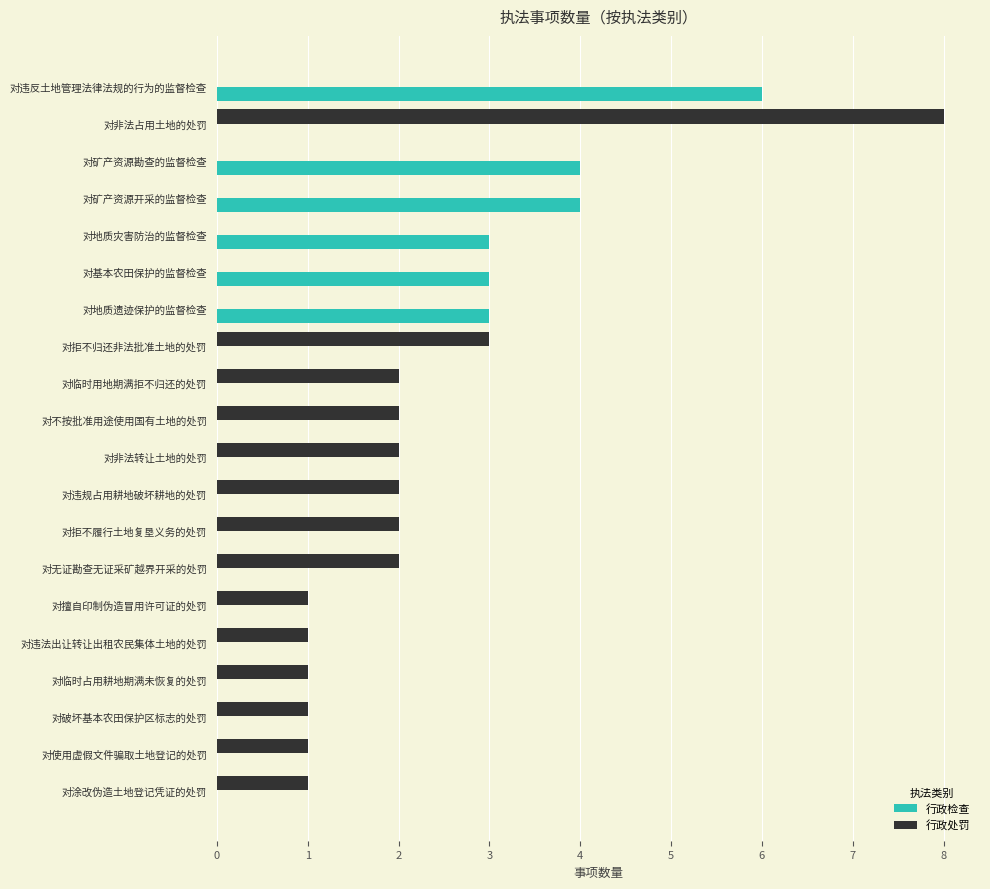

What is the total value across all series at 对矿产资源开采的监督检查?

4